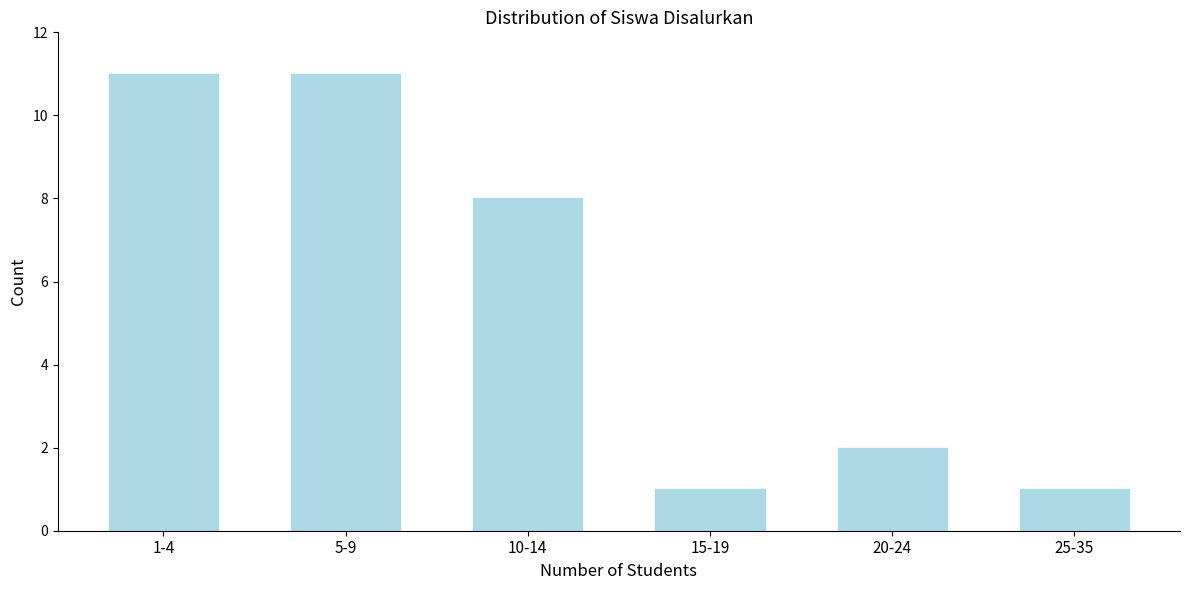

Reading left to right, what are all the values shown in this chart?

1-4=11	5-9=11	10-14=8	15-19=1	20-24=2	25-35=1